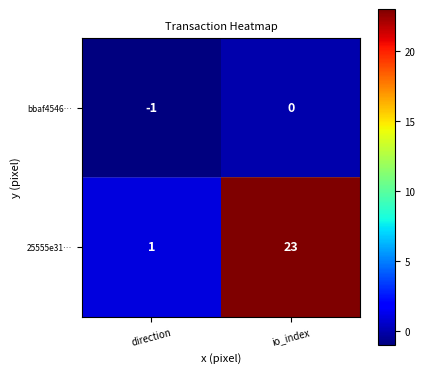

Which category has the highest value across all series?

io_index